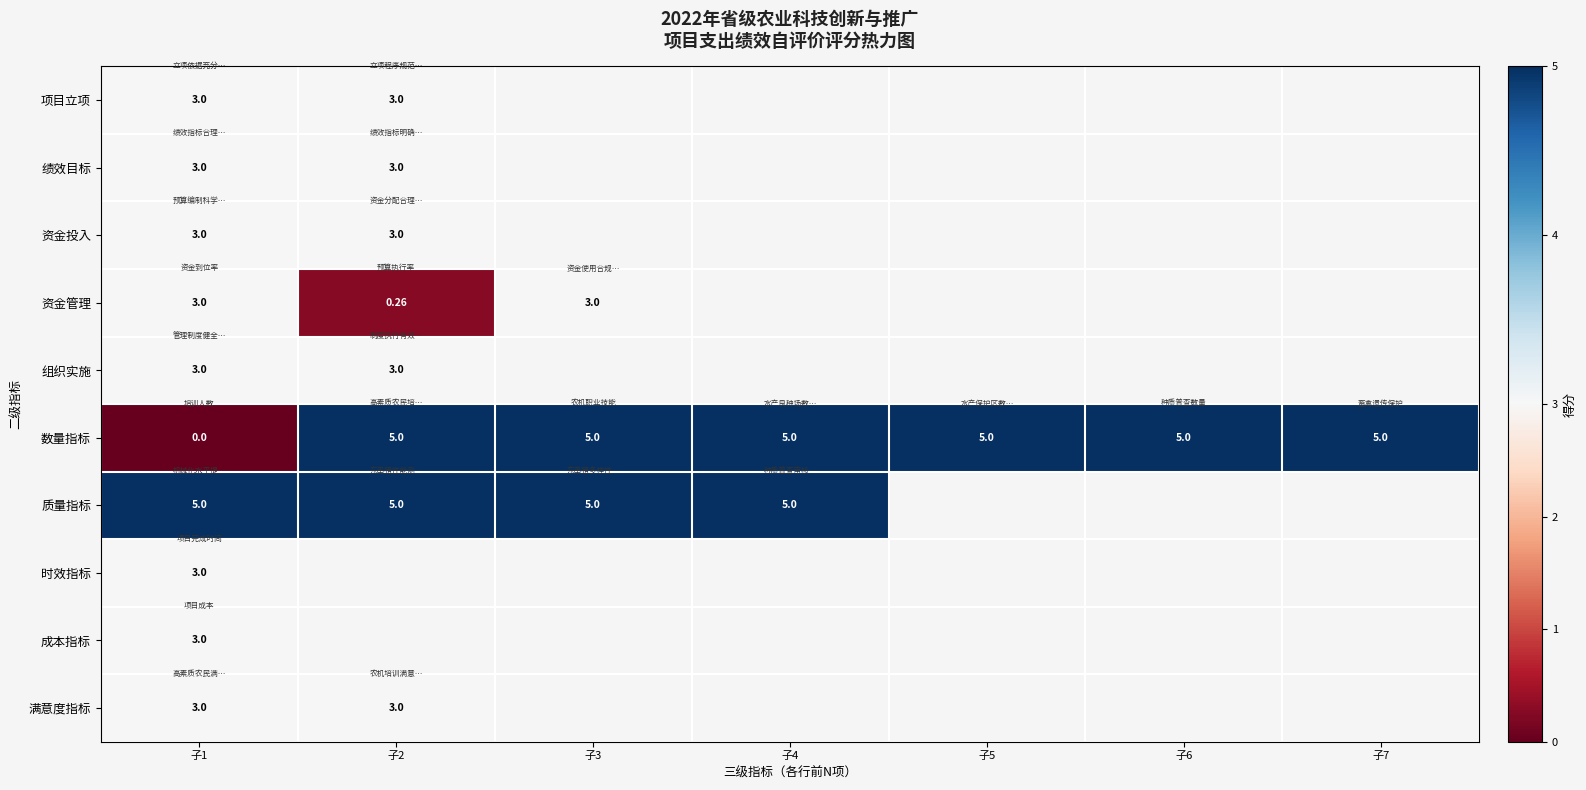

Which category has the highest value in the 绩效目标 series?

子1